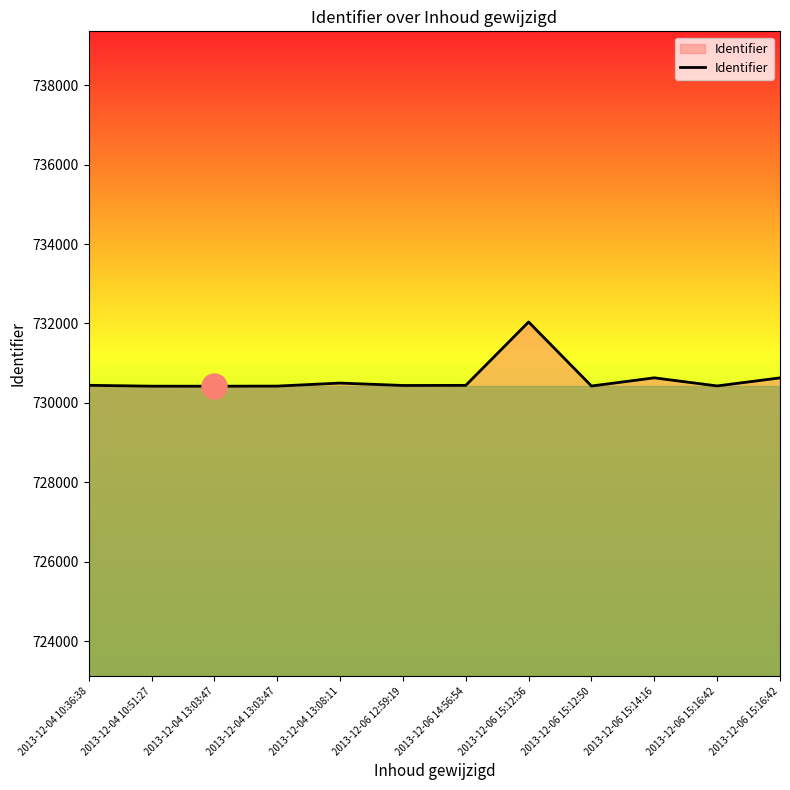

Reading right to left, extract all data points from this chart.

2013-12-06 15:16:42=730629	2013-12-06 15:16:42=730426	2013-12-06 15:14:16=730630	2013-12-06 15:12:50=730424	2013-12-06 15:12:36=732037	2013-12-06 14:56:54=730440	2013-12-06 12:59:19=730438	2013-12-04 13:08:11=730498	2013-12-04 13:03:47=730422	2013-12-04 13:03:47=730419	2013-12-04 10:51:27=730420	2013-12-04 10:36:38=730442